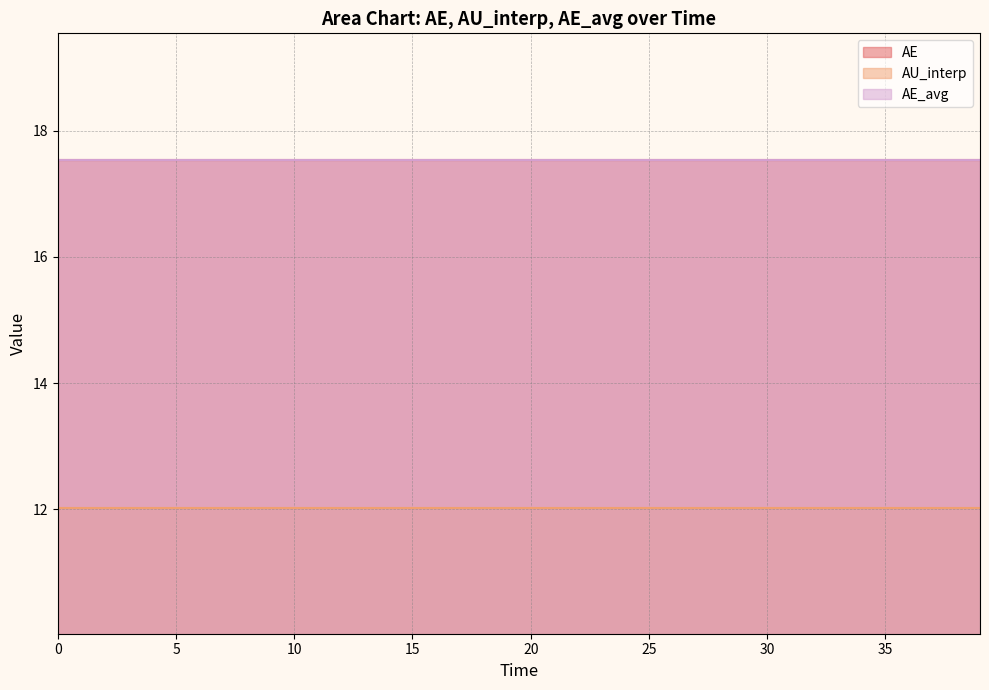

True or false: AE_avg has more than 1 points higher than both neighbors.

False